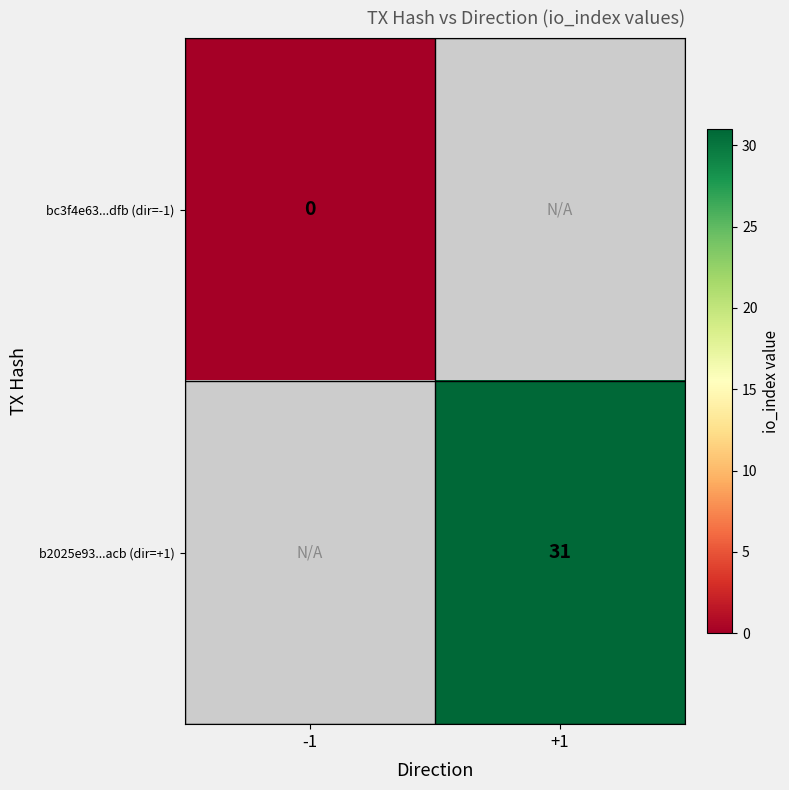

The value of b2025e93...acb (dir=+1) at +1 is 55. True or false?

False